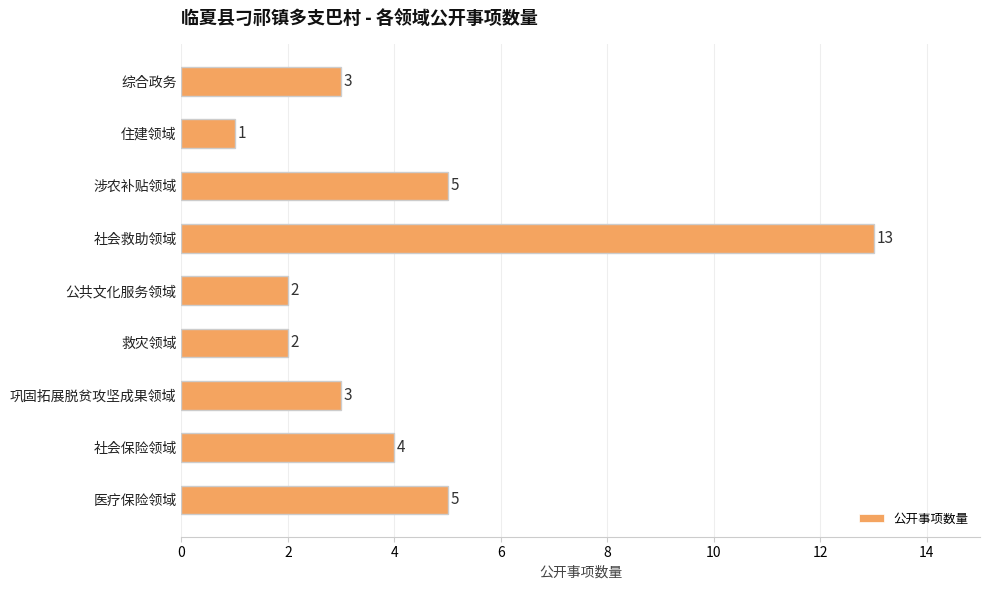

What is the maximum value shown in the chart?

13